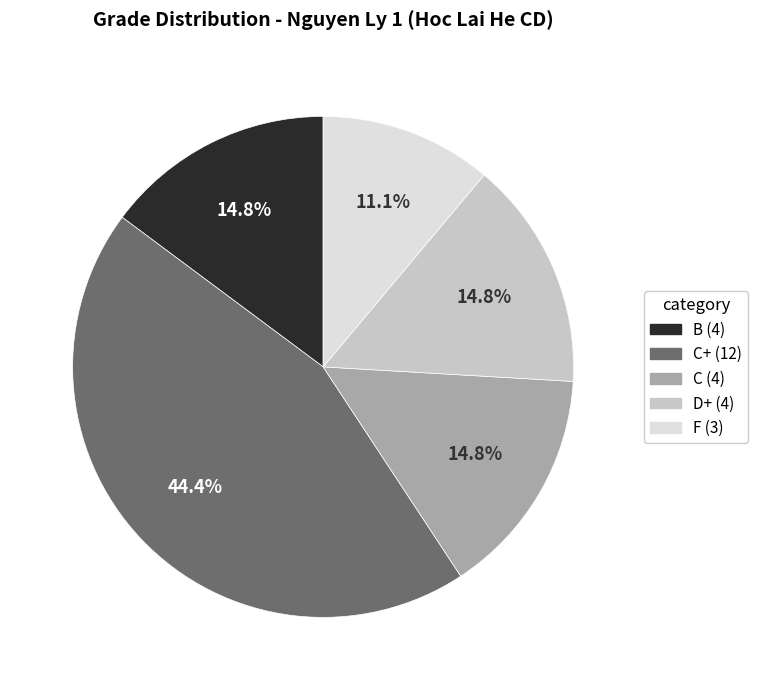

Is there any slice that represents more than half of the pie?

No